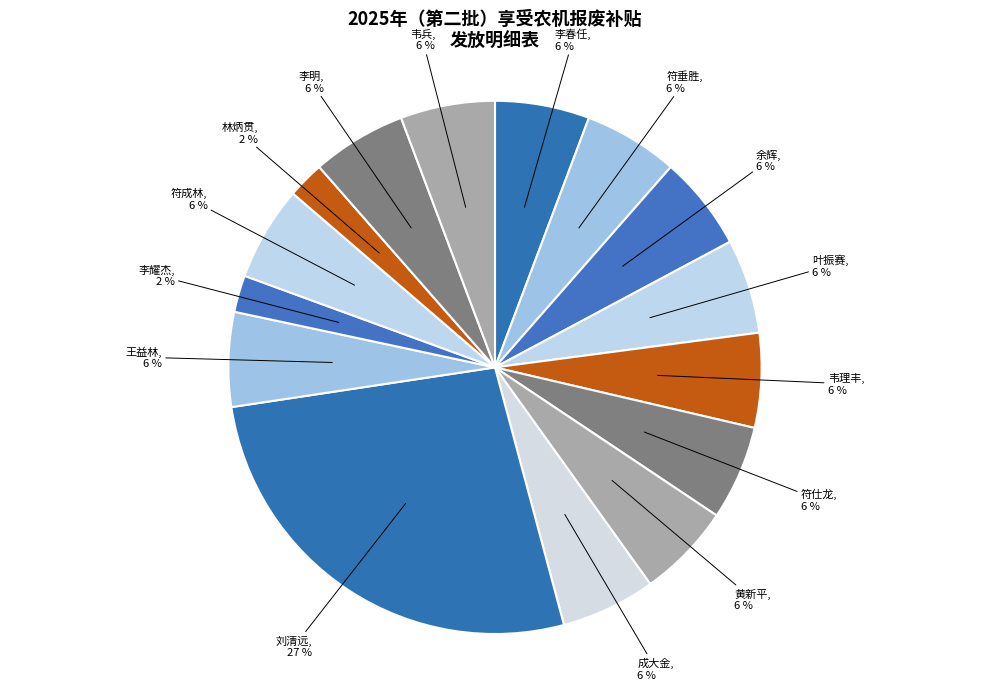

Count the number of slices in the pie.

15